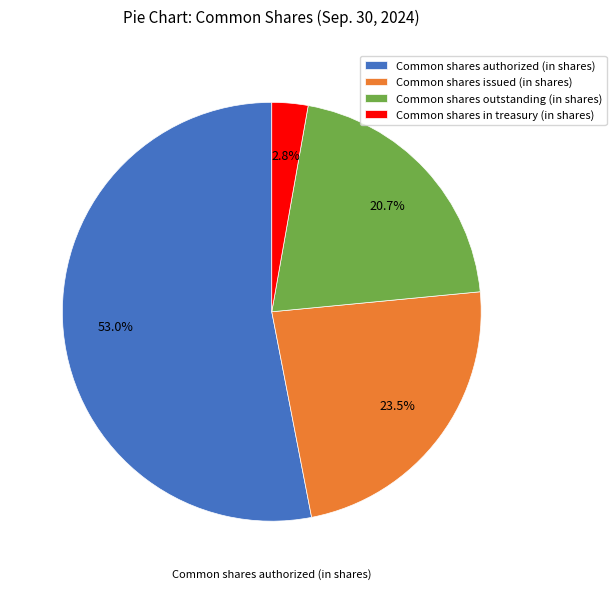

Which slice is the smallest?

Common shares in treasury (in shares)